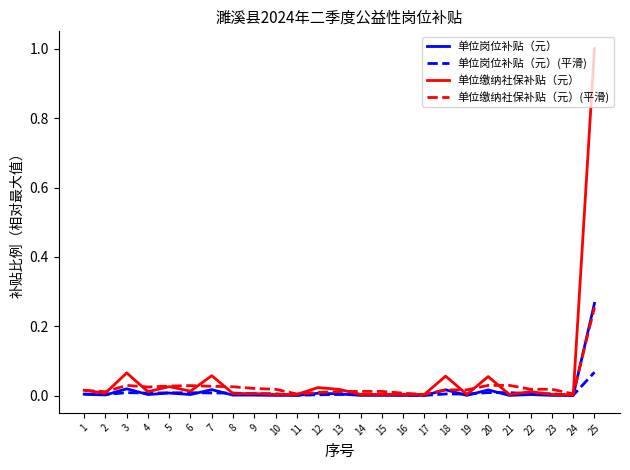

Is the value of 单位岗位补贴（元）(平滑) at 25 greater than the value of 单位岗位补贴（元） at 15?

Yes